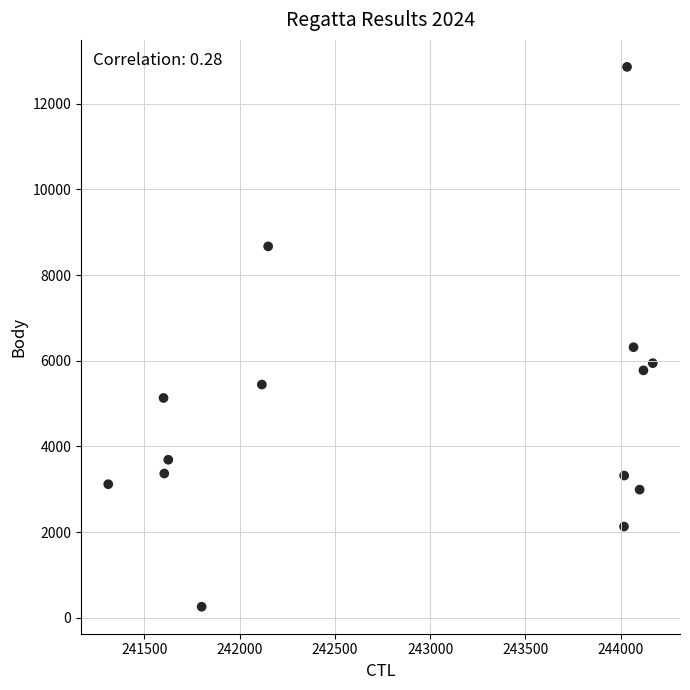

What is the range of Y values (max minus min)?

12596